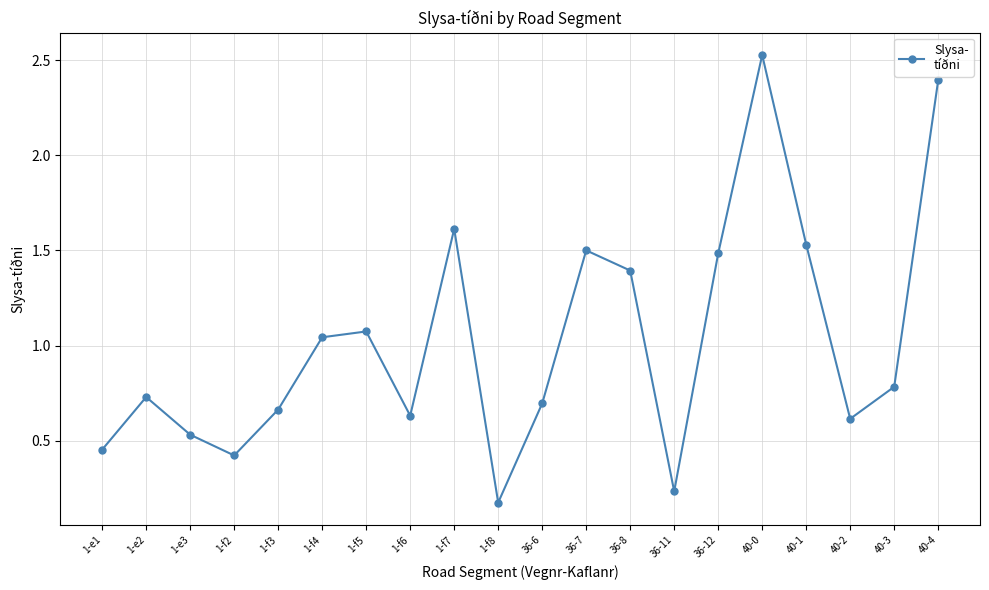

Approximately how many times larger is the value at 1-f2 compared to 1-f5?

0.4